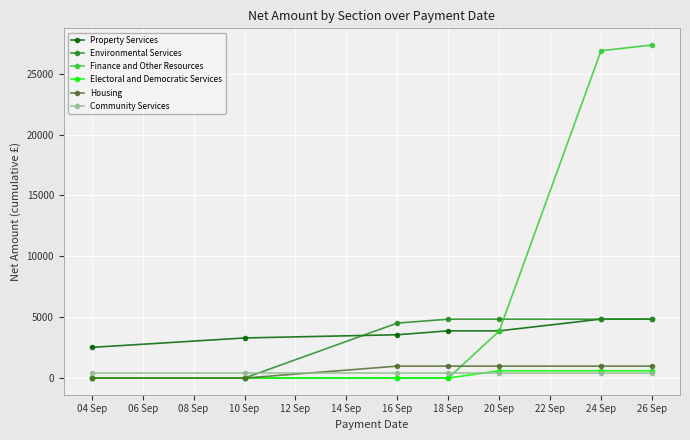

Reading right to left, list all the values displayed in this chart.

Property Services: 4840.6	4840.6	3877.5	3877.5	3557.5	3293.5	2520.0
Environmental Services: 4835.0	4835.0	4835.0	4835.0	4515.0	0.0	0.0
Finance and Other Resources: 27351.7	26879.5	3857.5	0.0	0.0	0.0	0.0
Electoral and Democratic Services: 600.0	600.0	600.0	0.0	0.0	0.0	0.0
Housing: 980.0	980.0	980.0	980.0	980.0	0.0	0.0
Community Services: 400.0	400.0	400.0	400.0	400.0	400.0	400.0